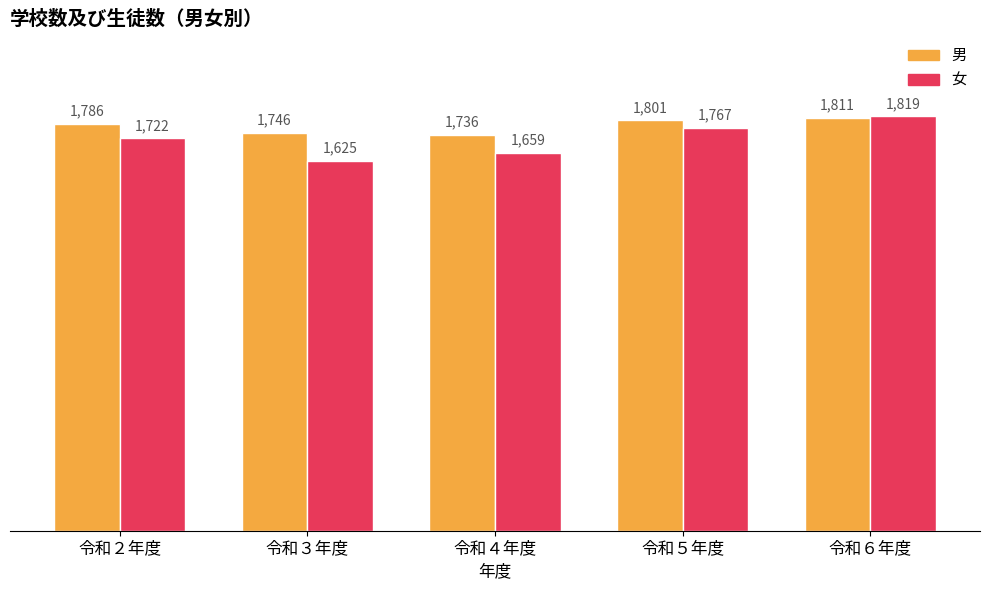

At which label is 男 closest to 1773?

令和２年度